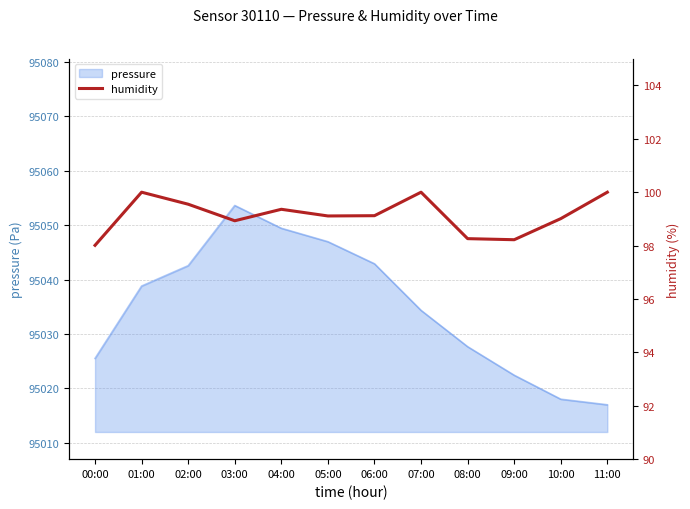

How many lines are shown in the chart?

1